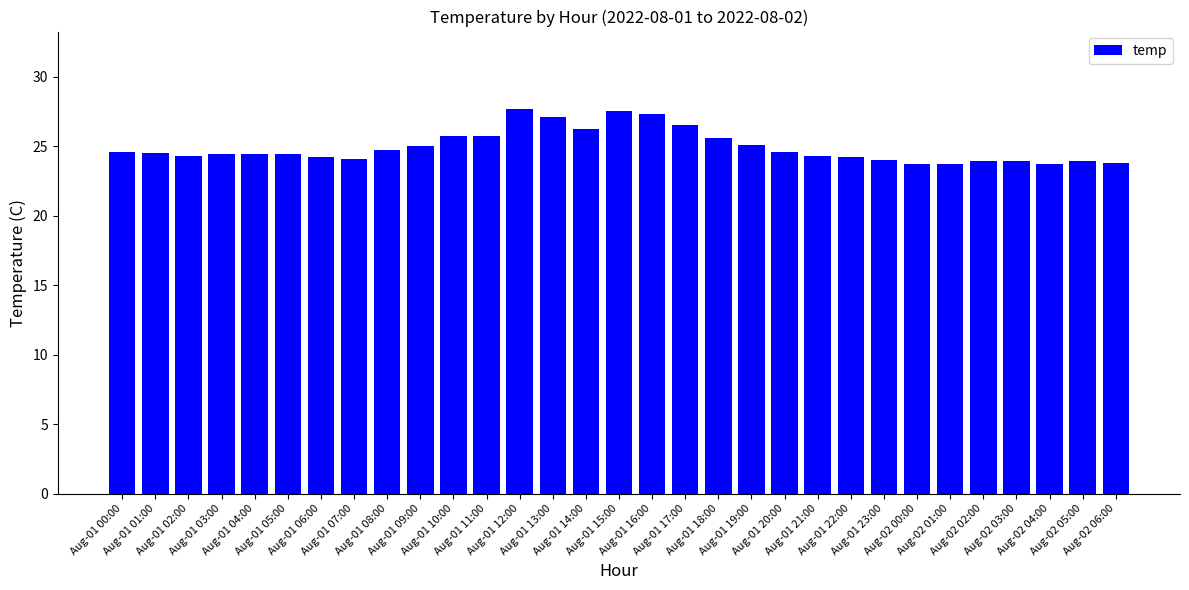

Where does the data first go above 24?

Aug-01 00:00